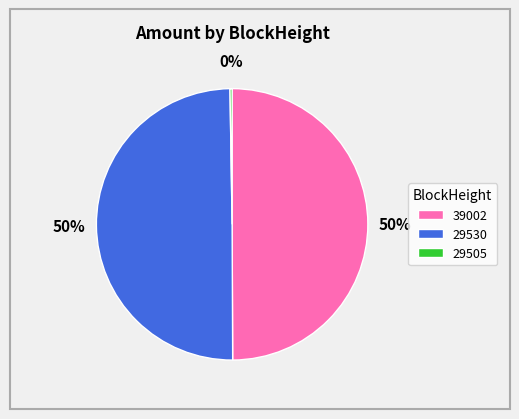

Is the sum of 39002 and 29530 greater than half?

Yes